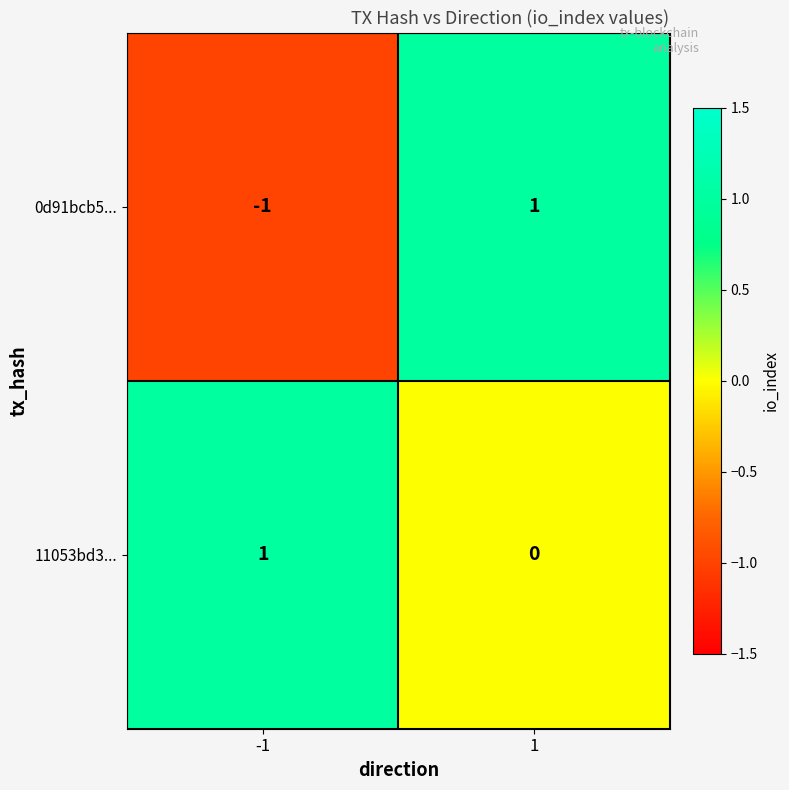

Reading left to right, transcribe all the data shown in this chart.

0d91bcb5...: -1	1
11053bd3...: 1	0